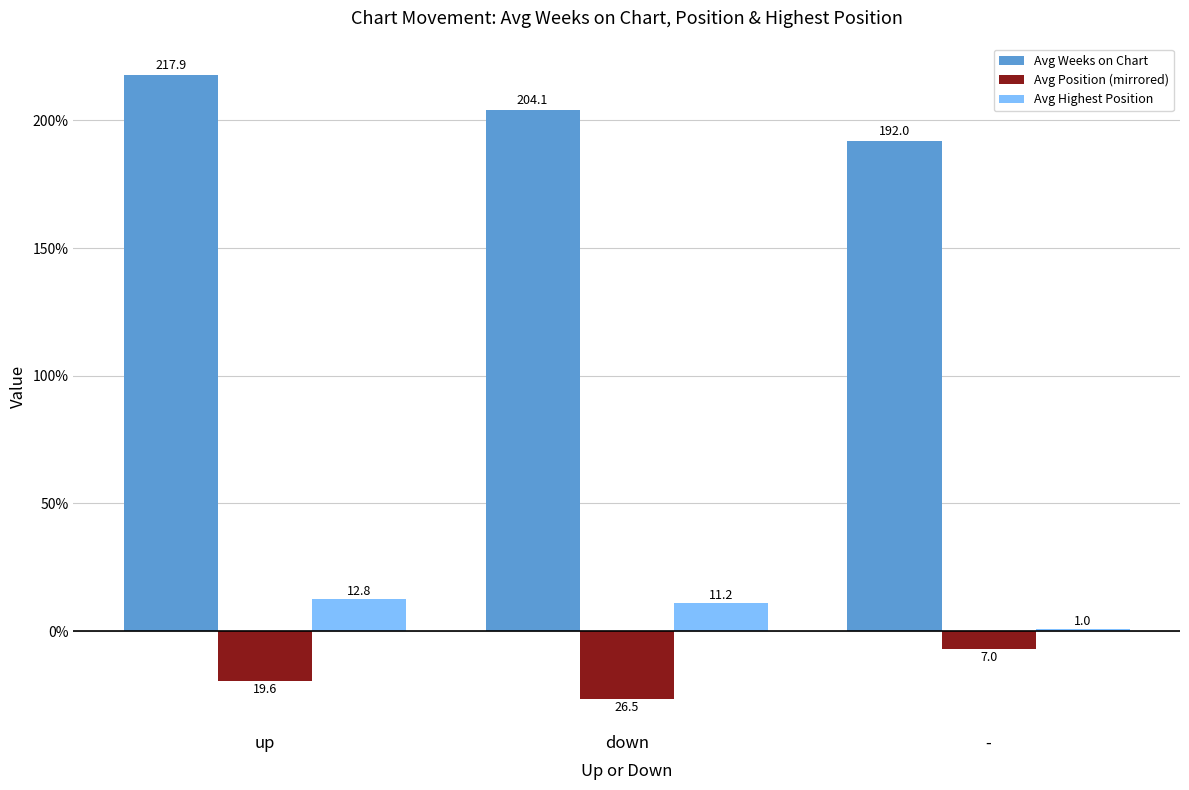

What is the label of the 1st bar from the left?

up